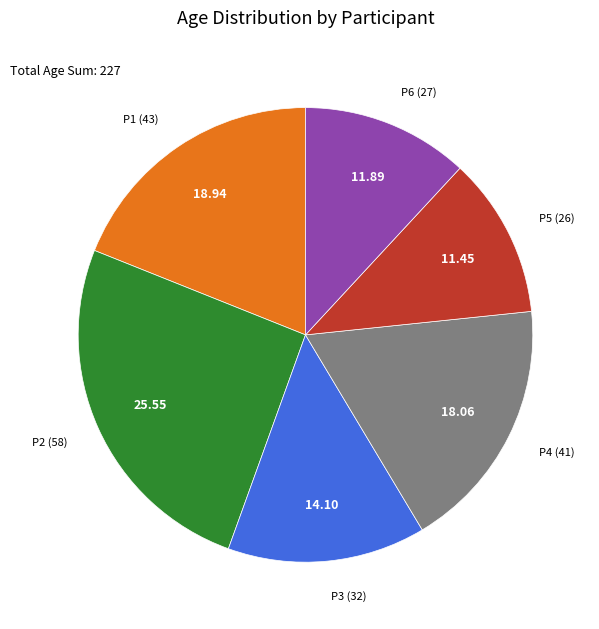

Does any single category account for the majority?

No